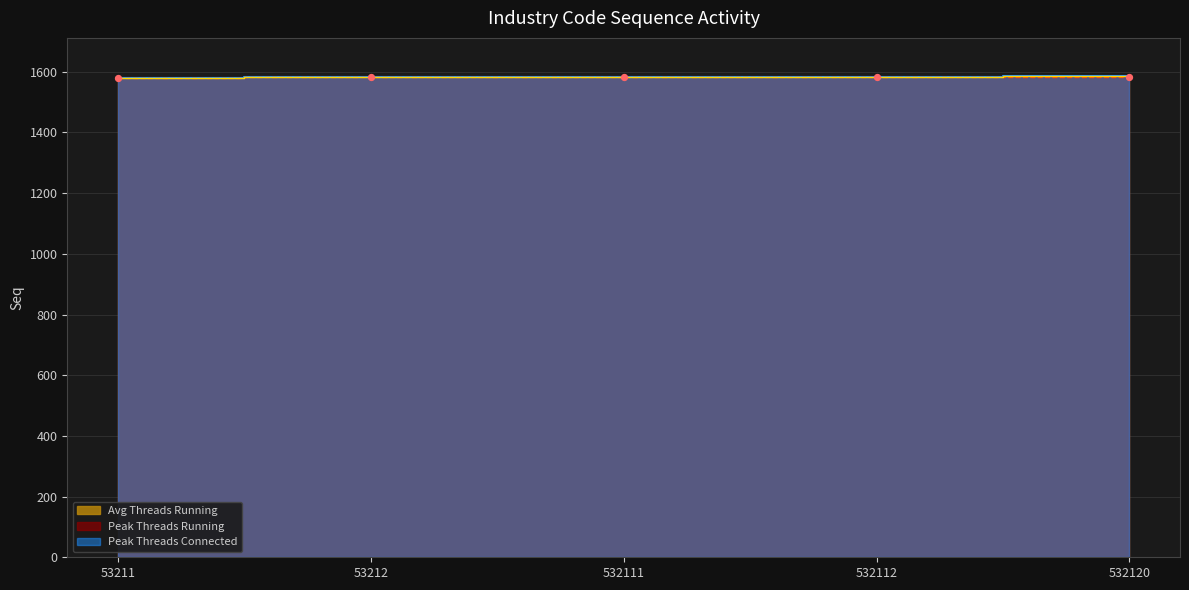

At which category is the sum across all series the highest?

532120